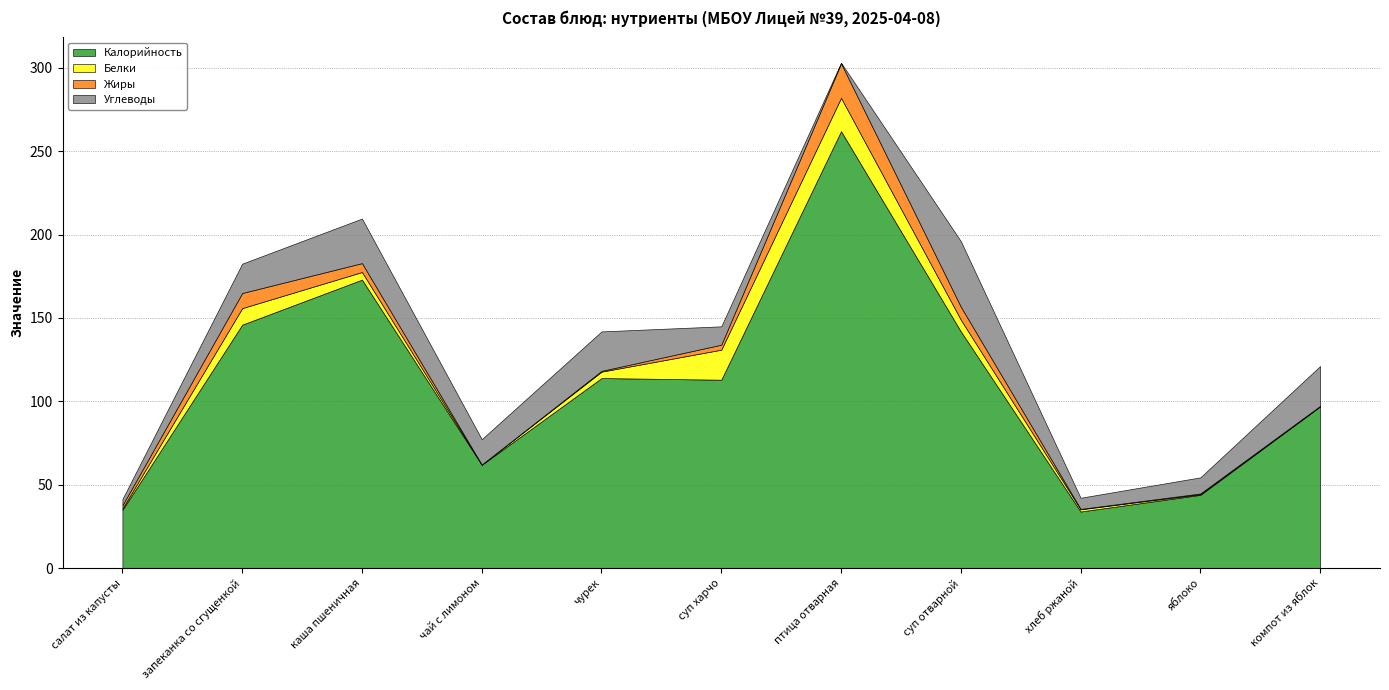

What is the label of the 5th point from the right?

птица отварная